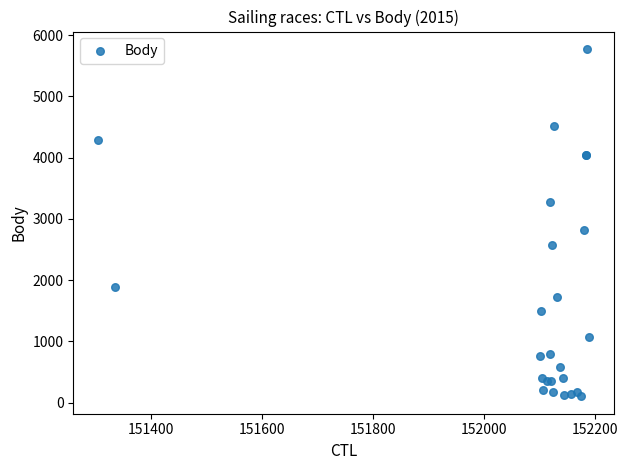

What Y value in the scatter plot is closest to 2938?

2814